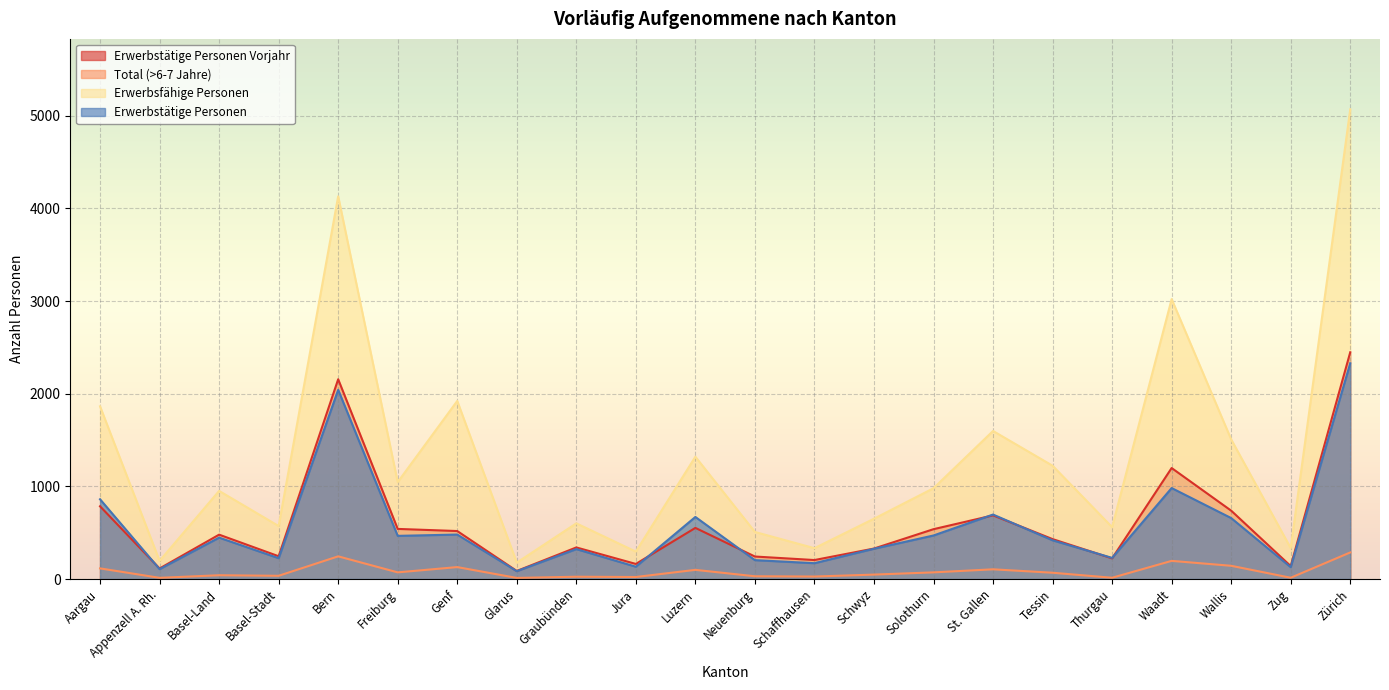

What is the label of the 17th point from the right?

Freiburg